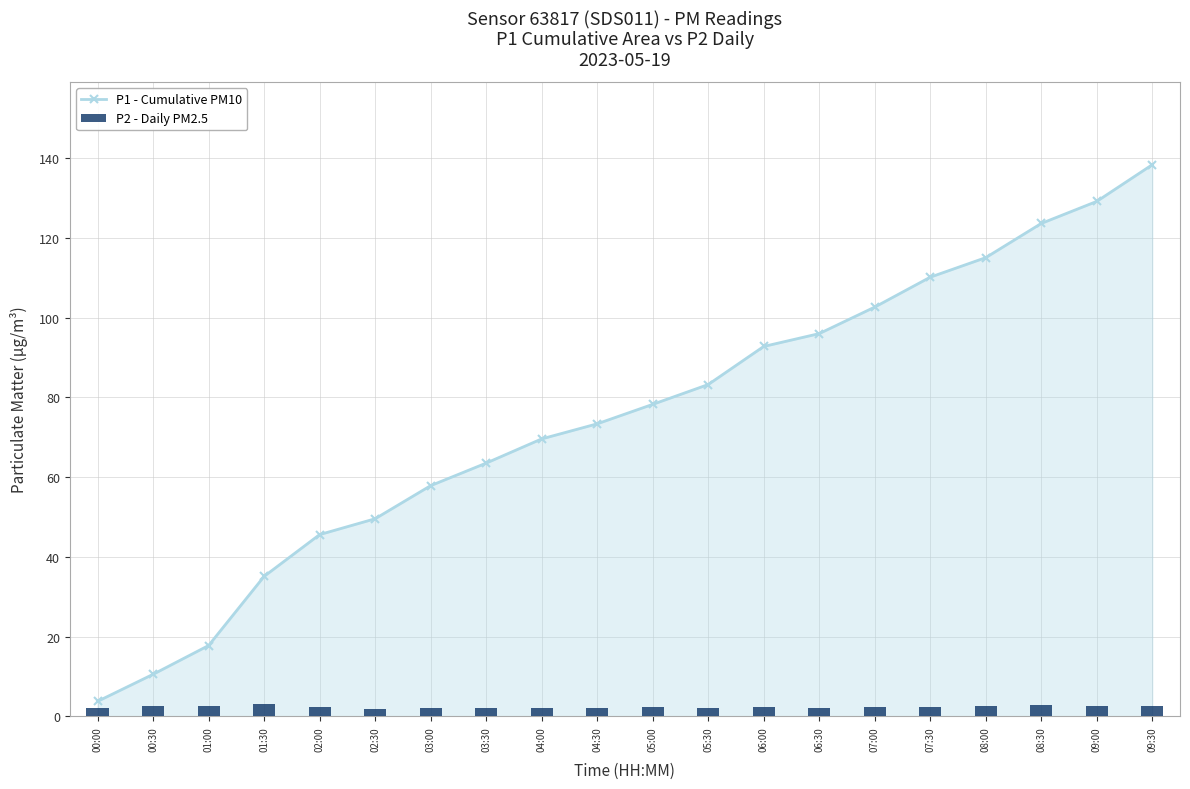

At which label is P1 - Cumulative PM10 closest to 71?

04:00